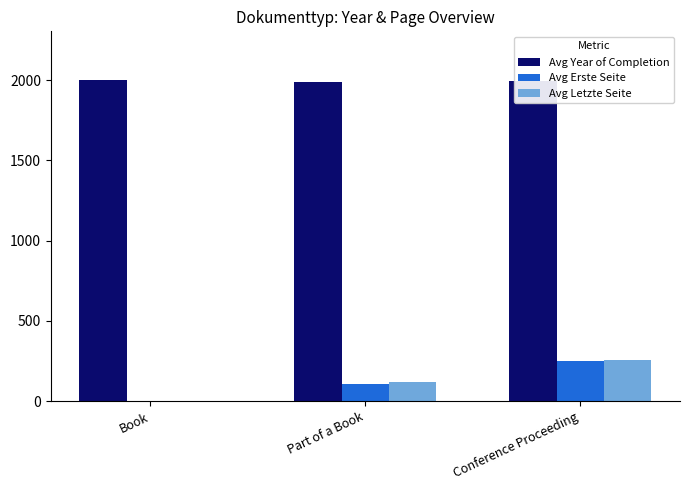

The Avg Letzte Seite series shows 254 at Conference Proceeding. True or false?

True